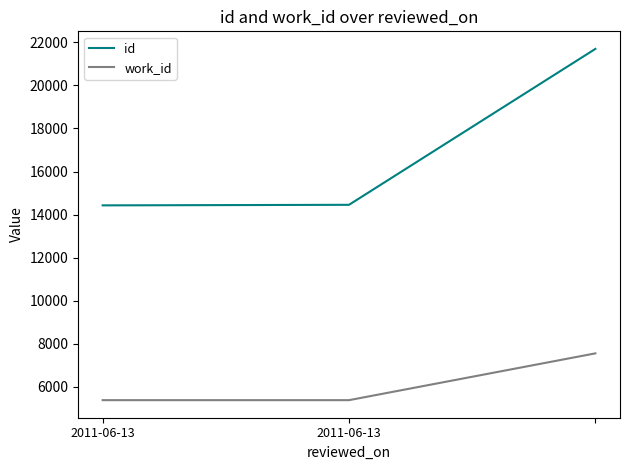

What is the difference between the maximum and minimum values in the work_id series?

2176